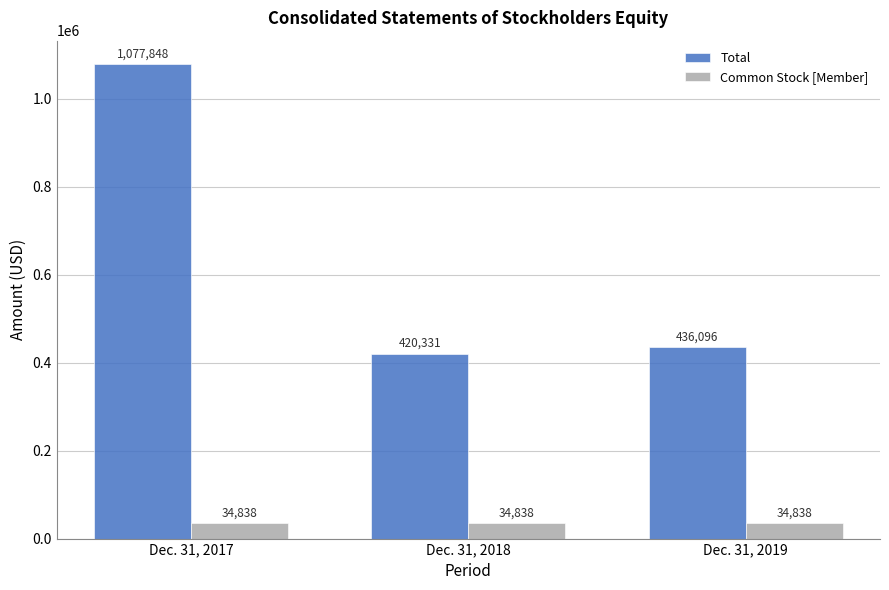

What is the greatest value displayed?

1077848